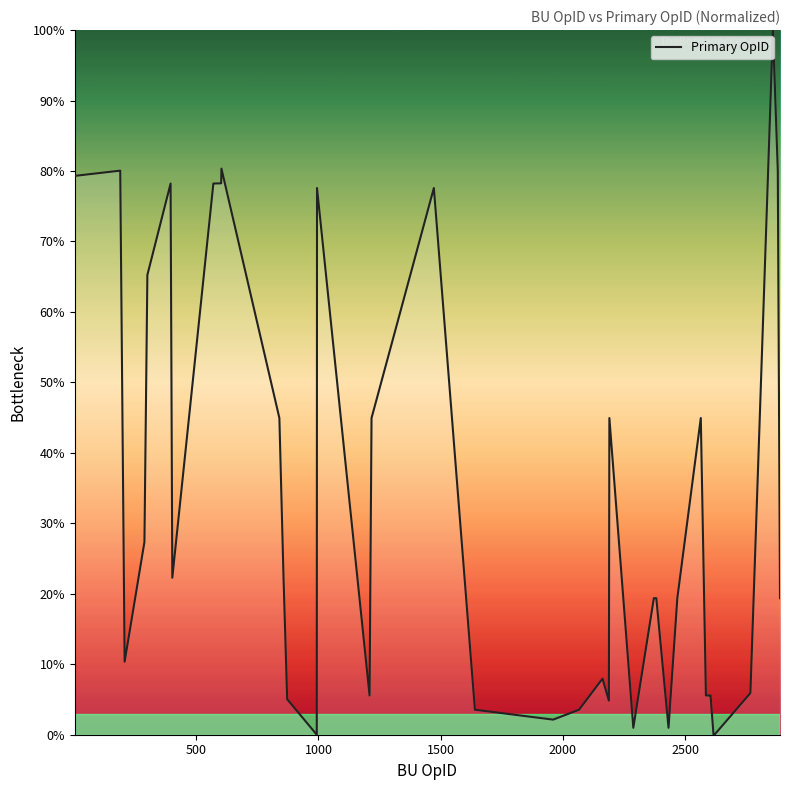

What is the difference between the maximum and minimum values?

100.0